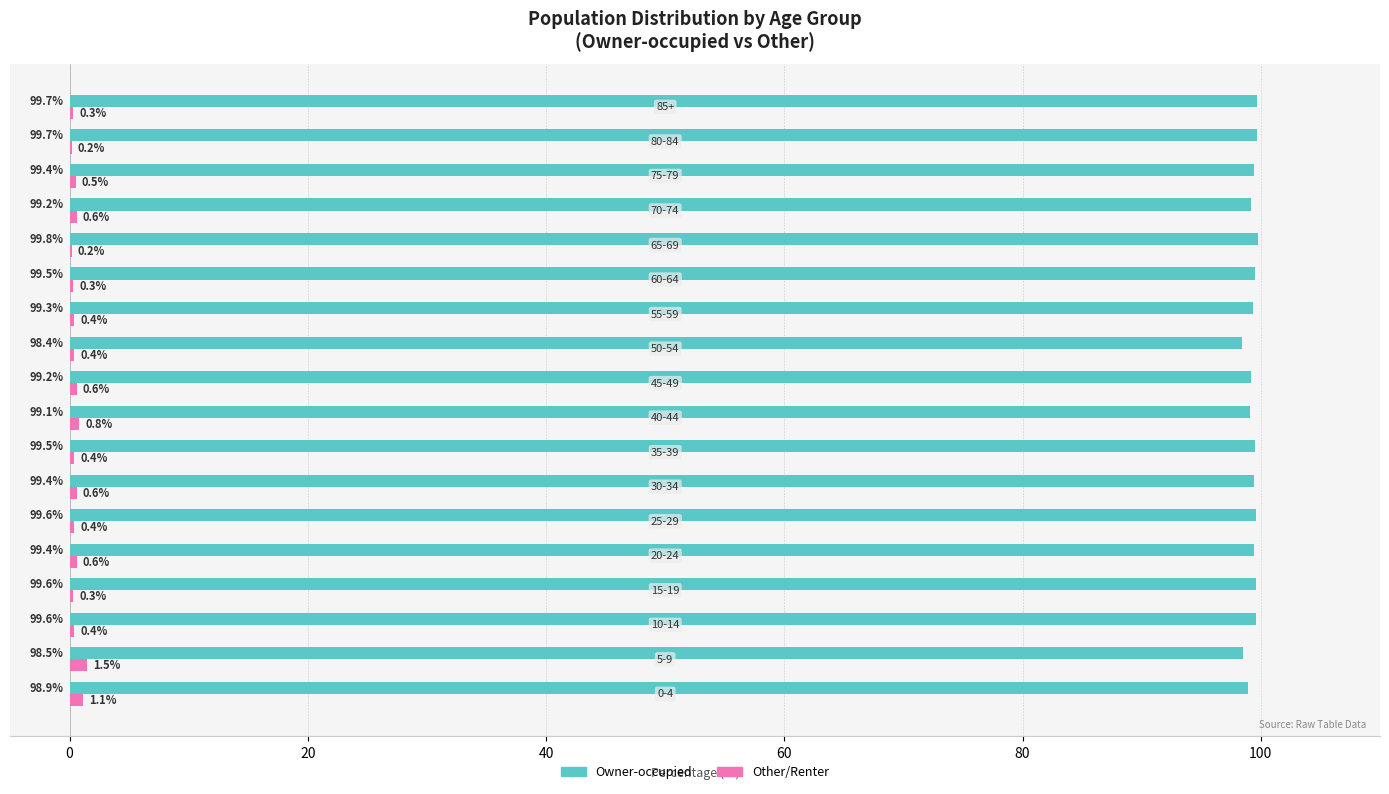

What are all the series names shown in the legend?

Owner-occupied, Other/Renter